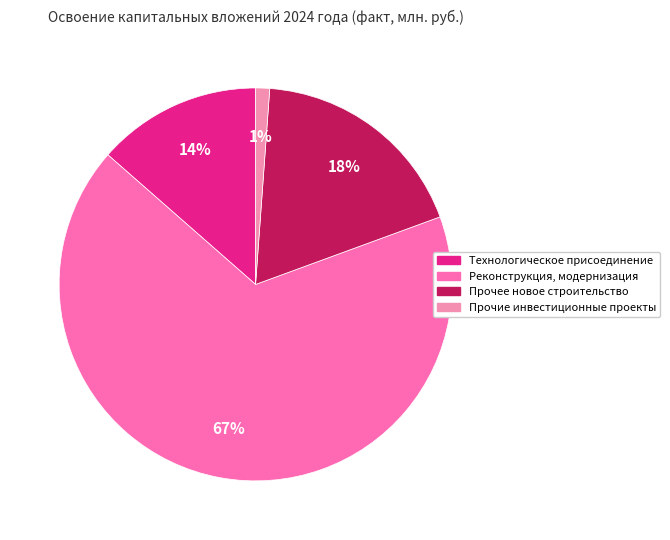

Which slice is the largest?

Реконструкция, модернизация